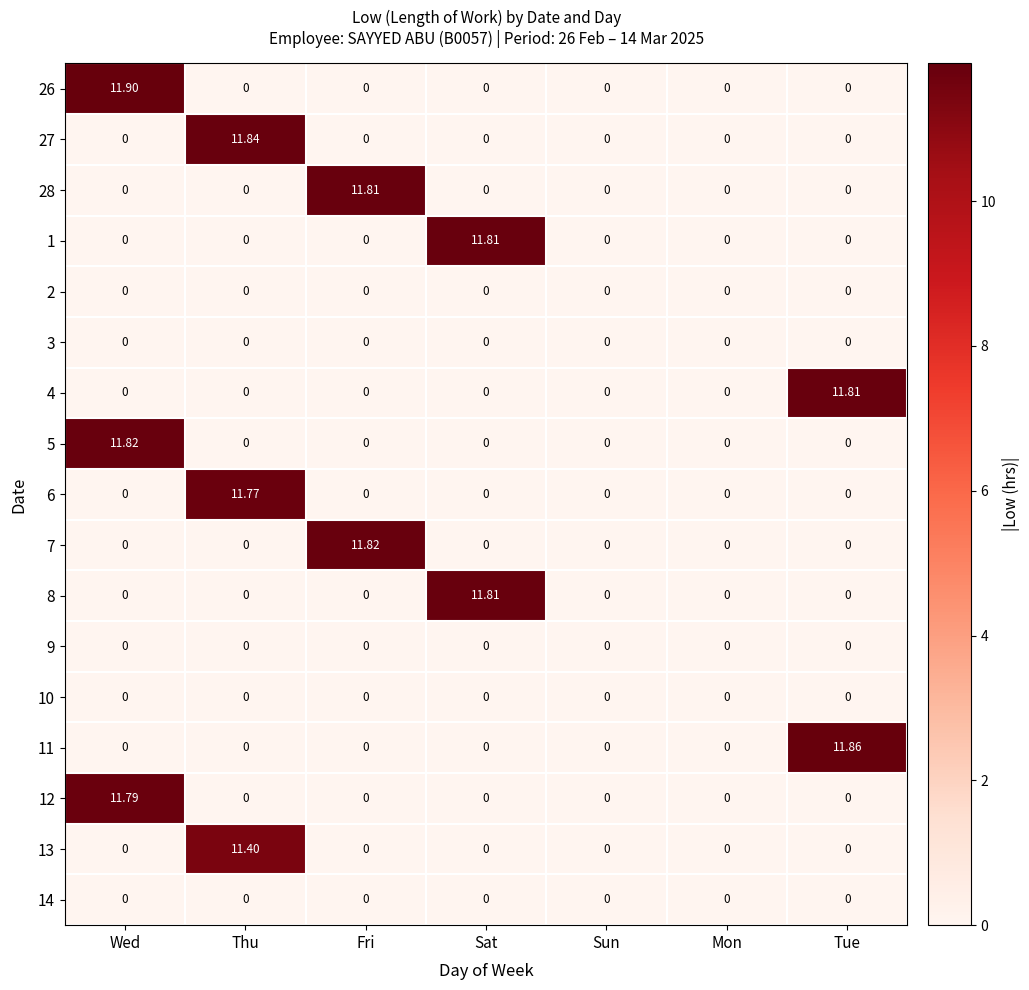

At which category is the sum across all series the highest?

Wed